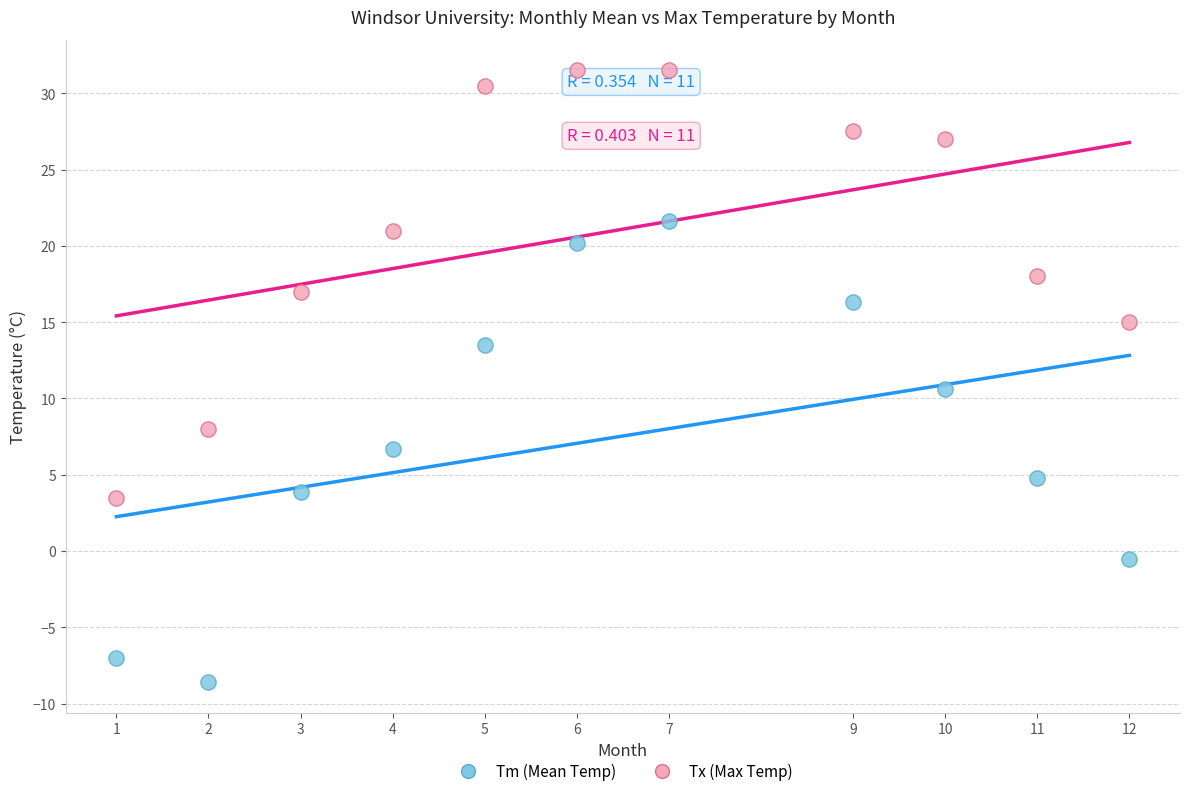

Which series reaches the minimum Y coordinate?

Tm (Mean Temp)